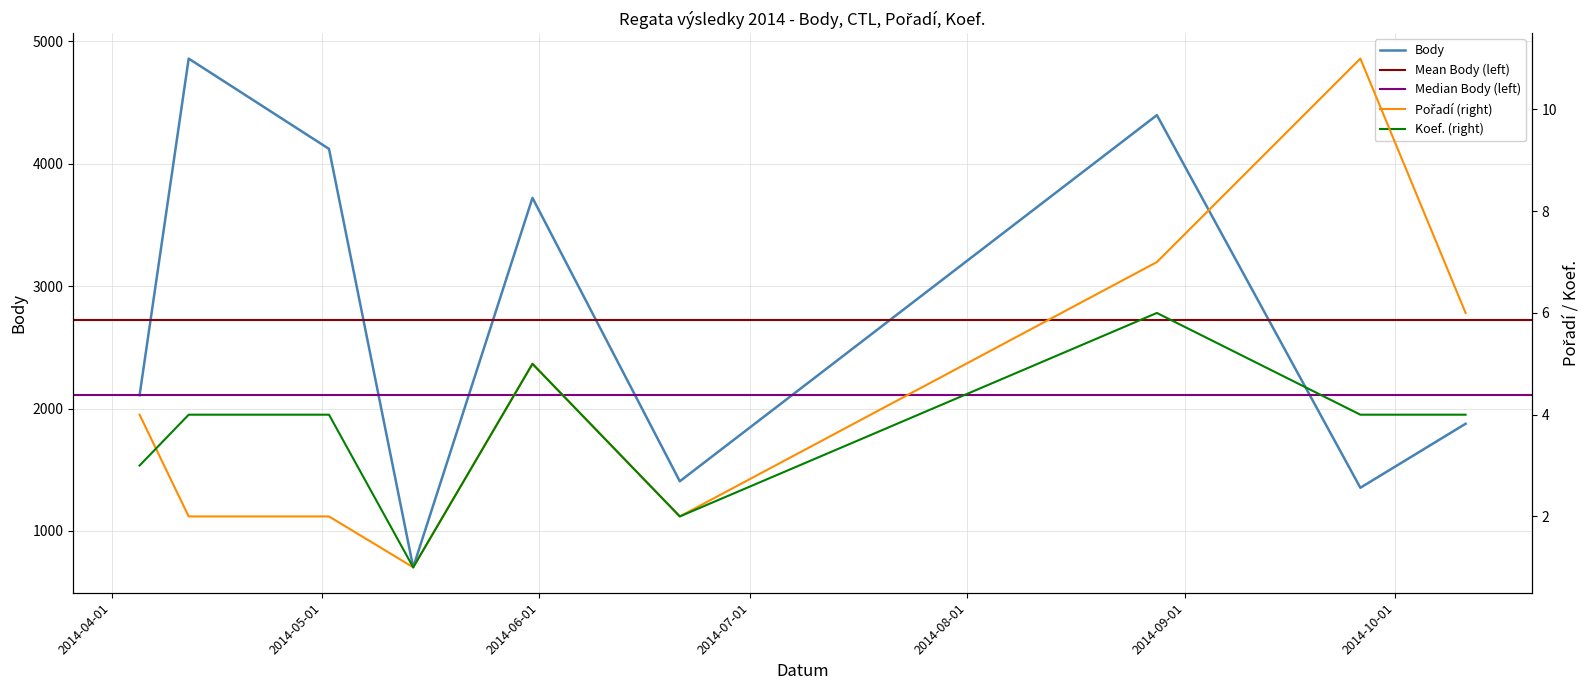

Is the value of Pořadí at 2014-05-31 greater than the value of Body at 2014-09-26?

No